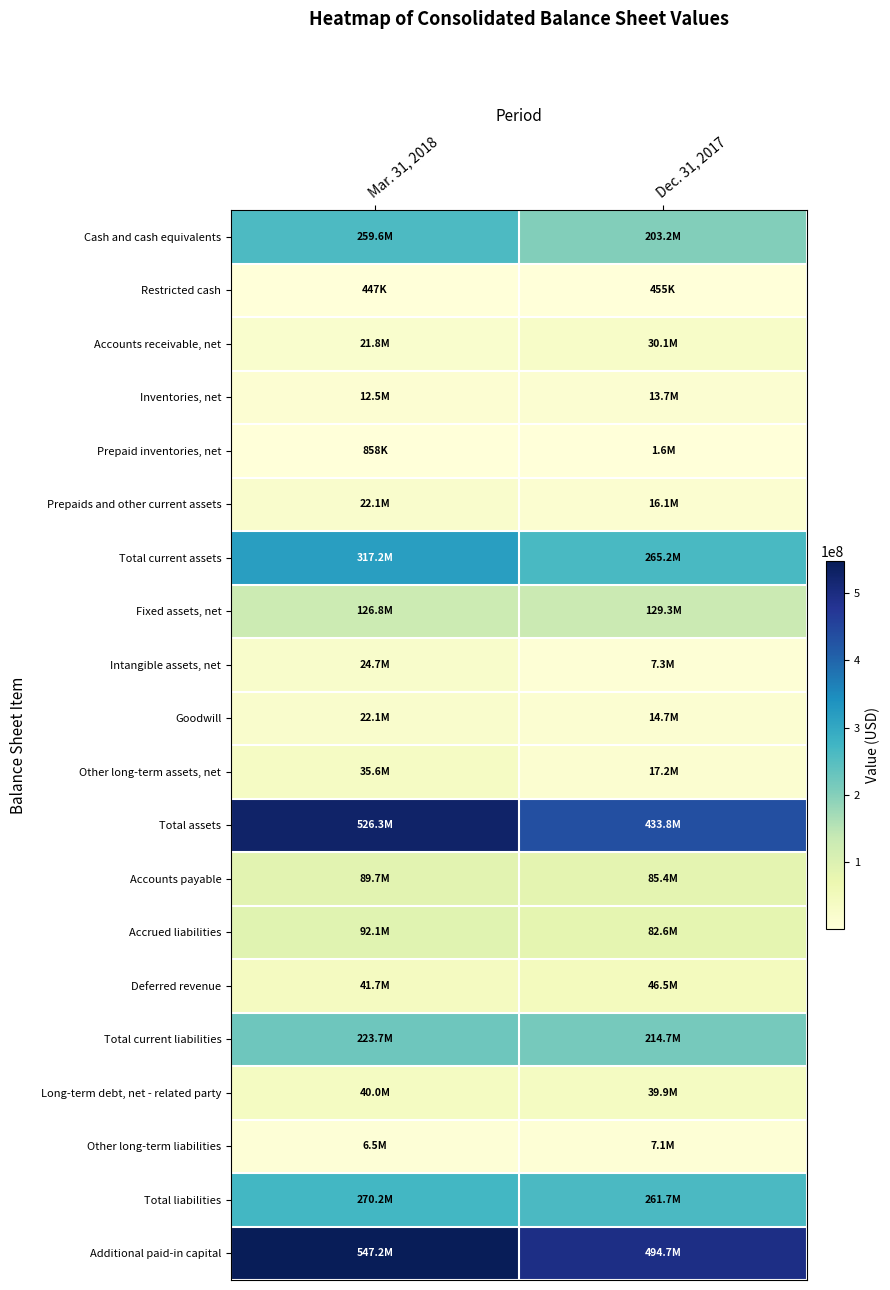

Which series has the largest range (max minus min)?

Total assets